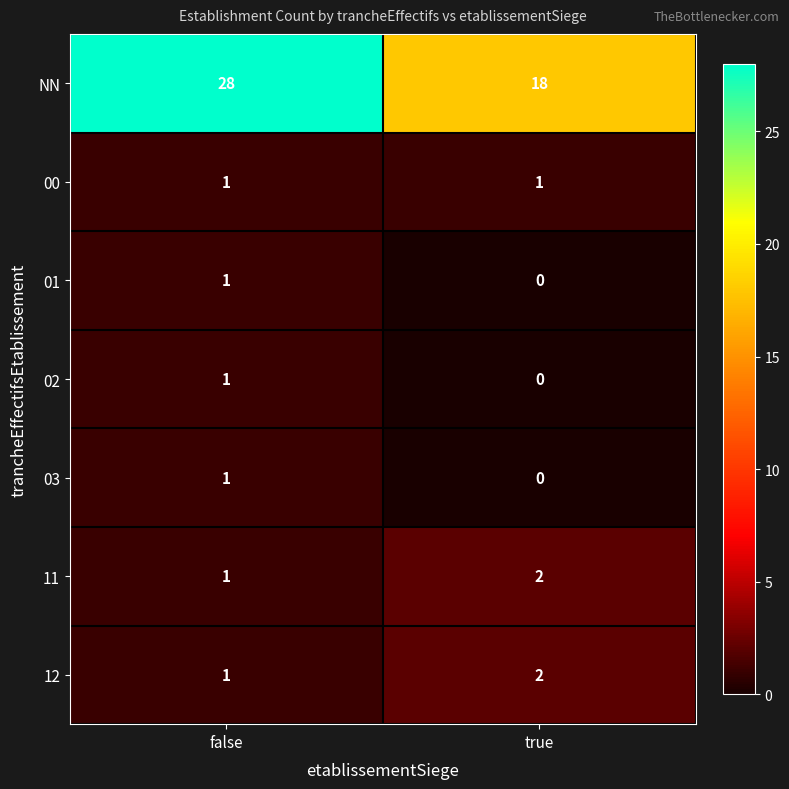

Reading left to right, what are all the values shown in this chart?

NN: 28	18
00: 1	1
01: 1	0
02: 1	0
03: 1	0
11: 1	2
12: 1	2